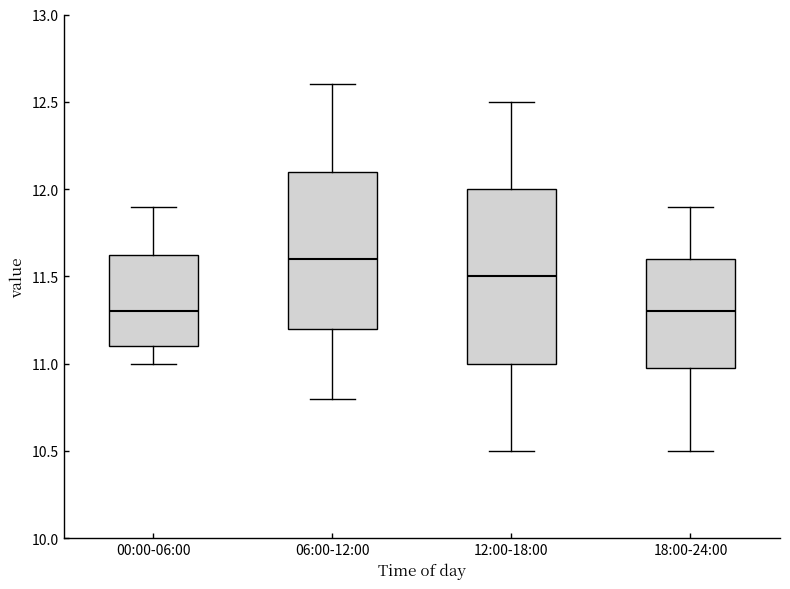

Comparing the boxes themselves (not the whiskers), which one is the tallest?

12:00-18:00